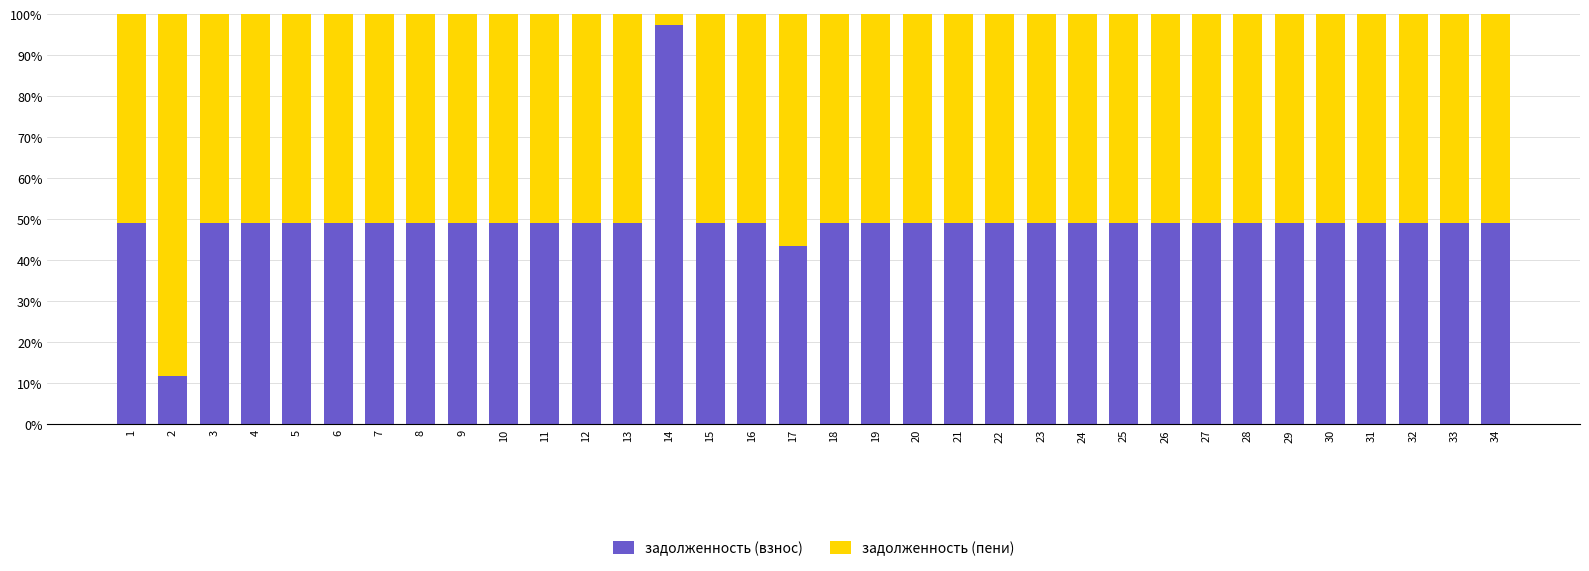

What is the sum of the задолженность (взнос) values at 23 and 16?

98.0